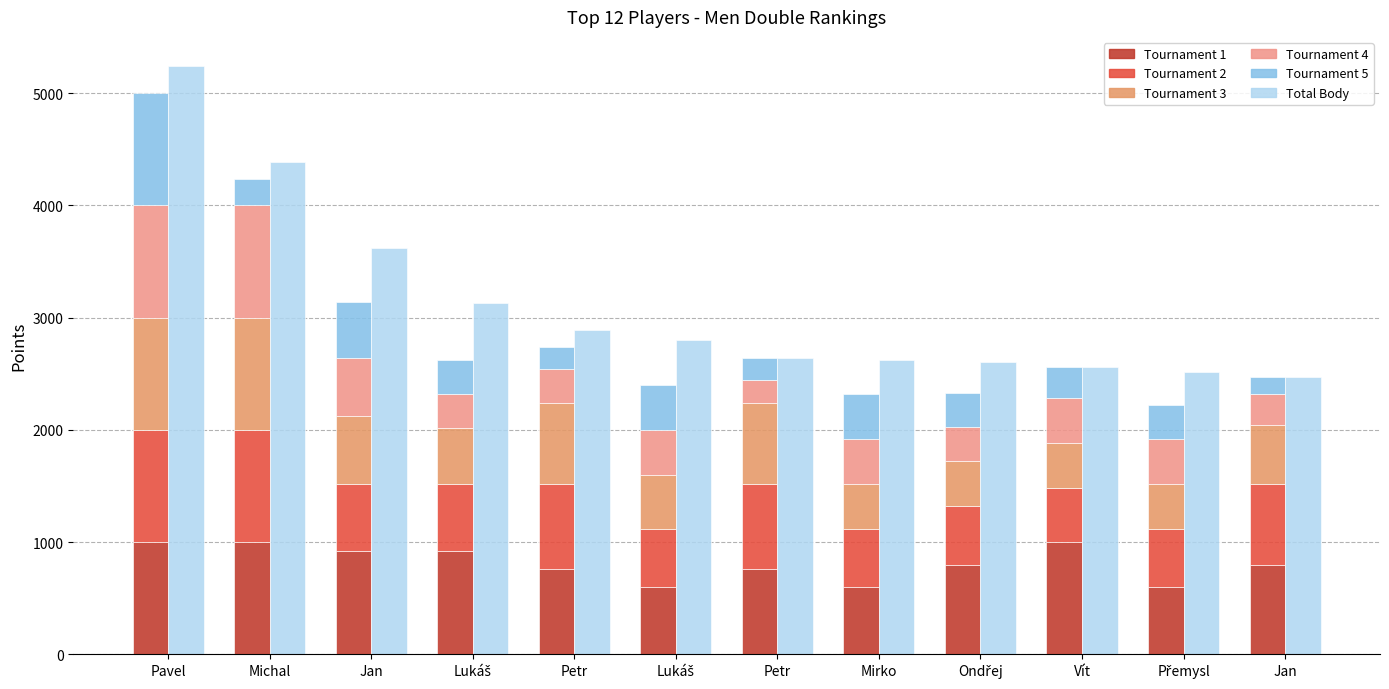

How many data points in Tournament 5 are less than 300?

5